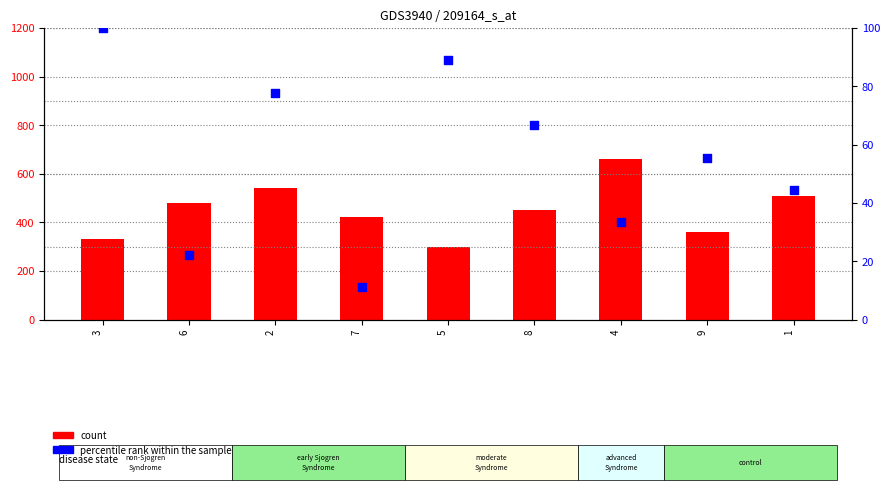

Which series has the widest spread of Y values?

count